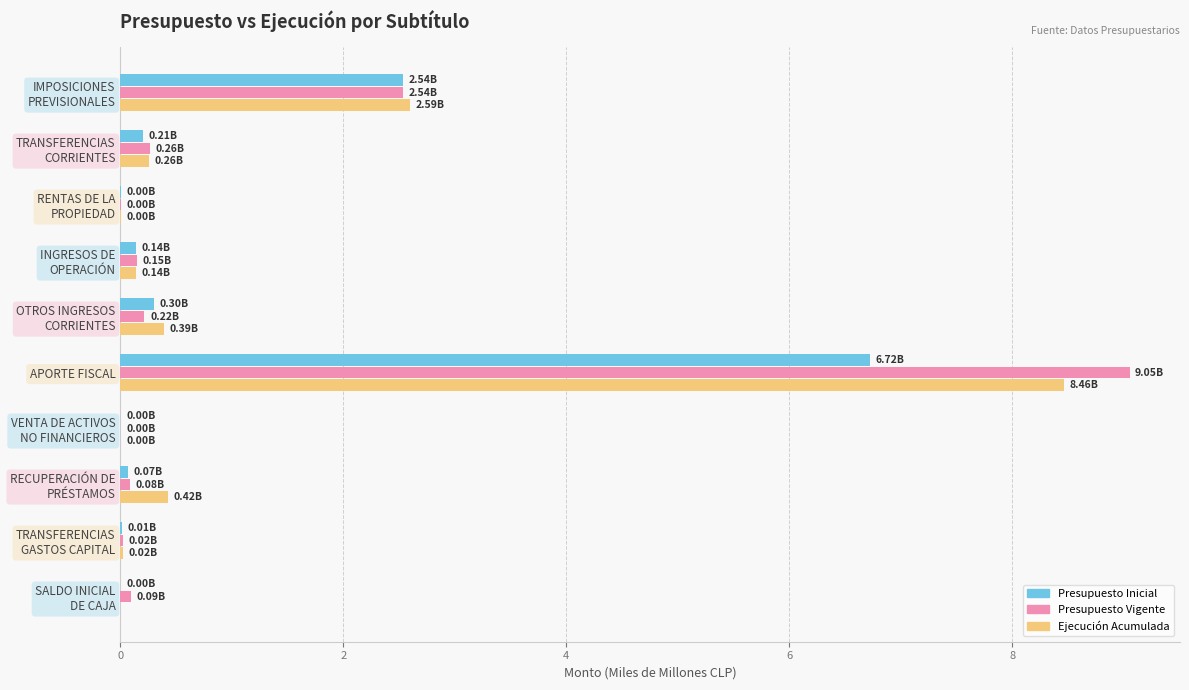

At which category is the sum across all series the highest?

APORTE FISCAL